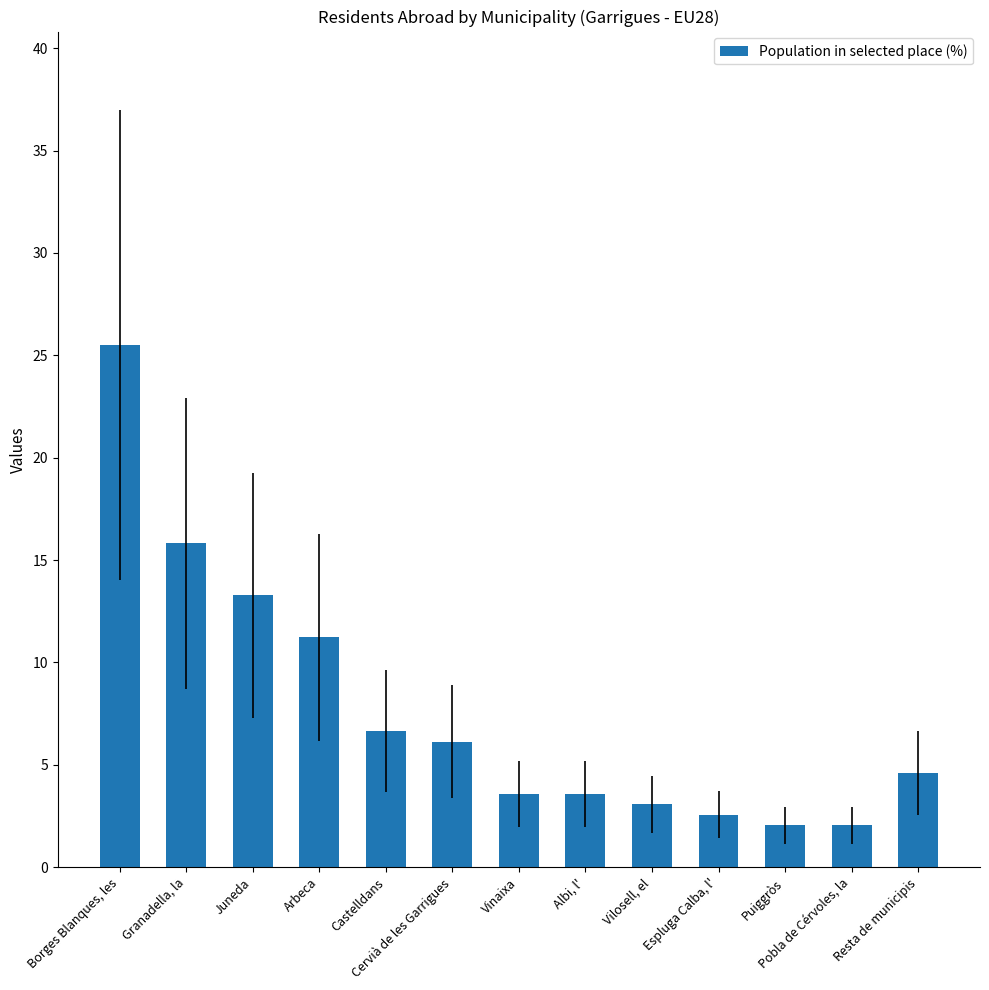

How many bars are there in total?

13